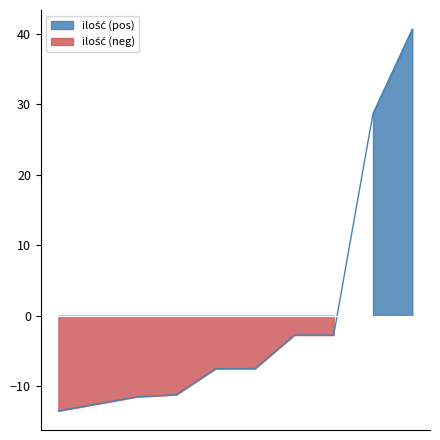

True or false: the data shows 0.4 at 1.3.

False